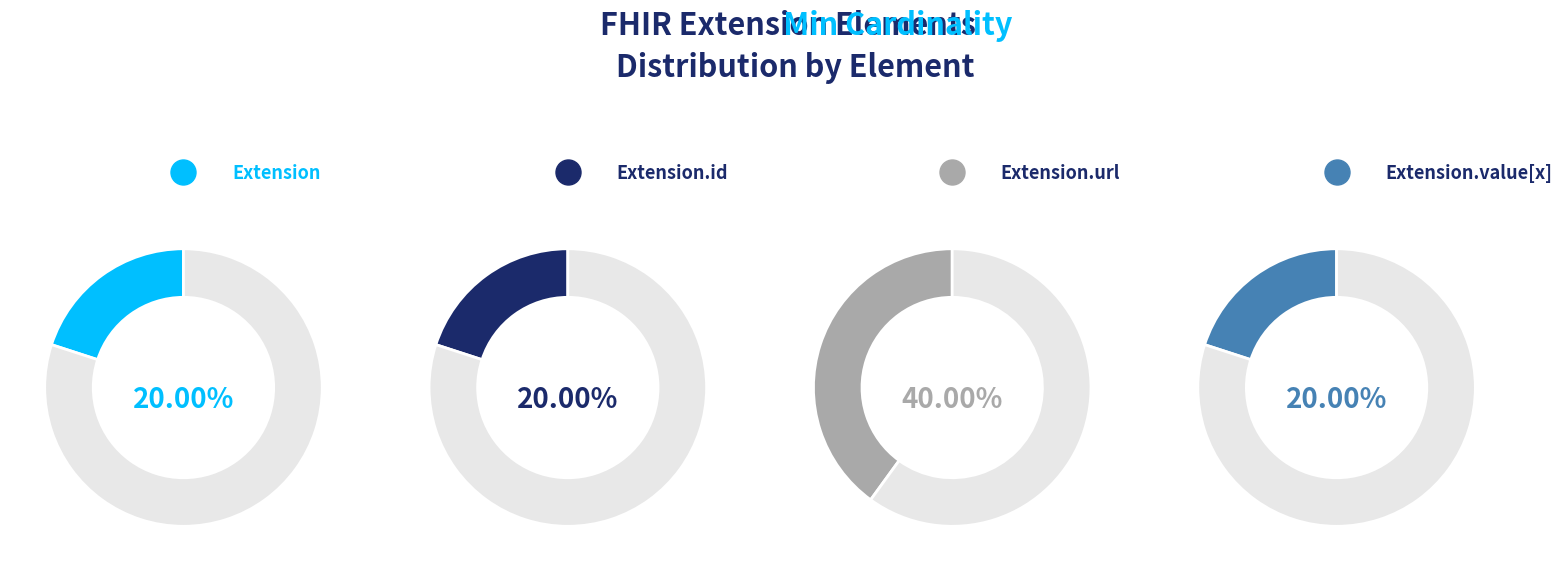

The Extension.value[x] slice represents 11% of the pie. True or false?

False